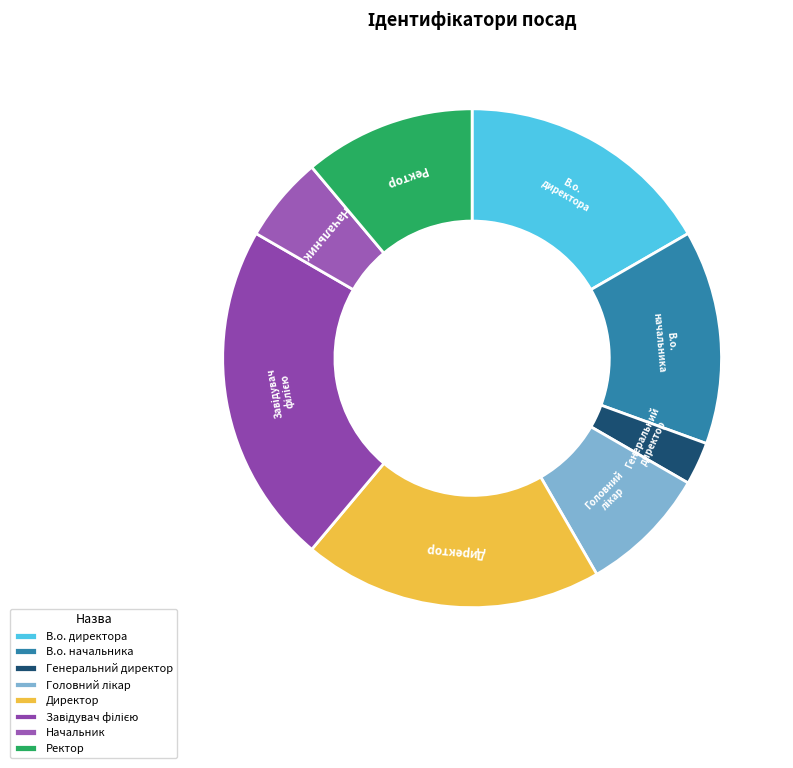

Which category has the smallest portion of the pie?

Генеральний директор